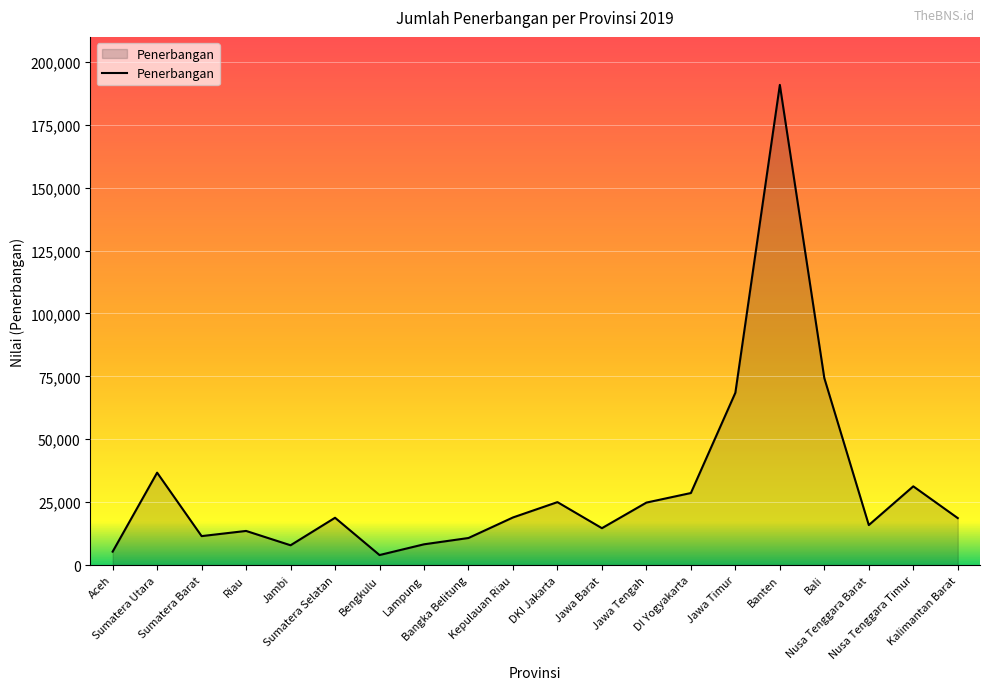

True or false: there are more than 1 points higher than both neighbors.

True